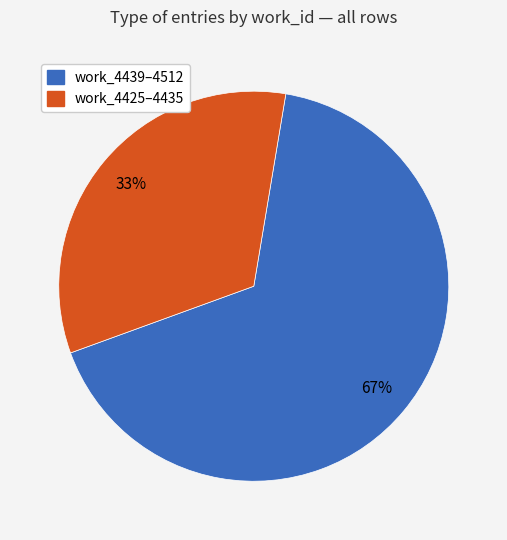

Is there a majority slice in this chart?

Yes